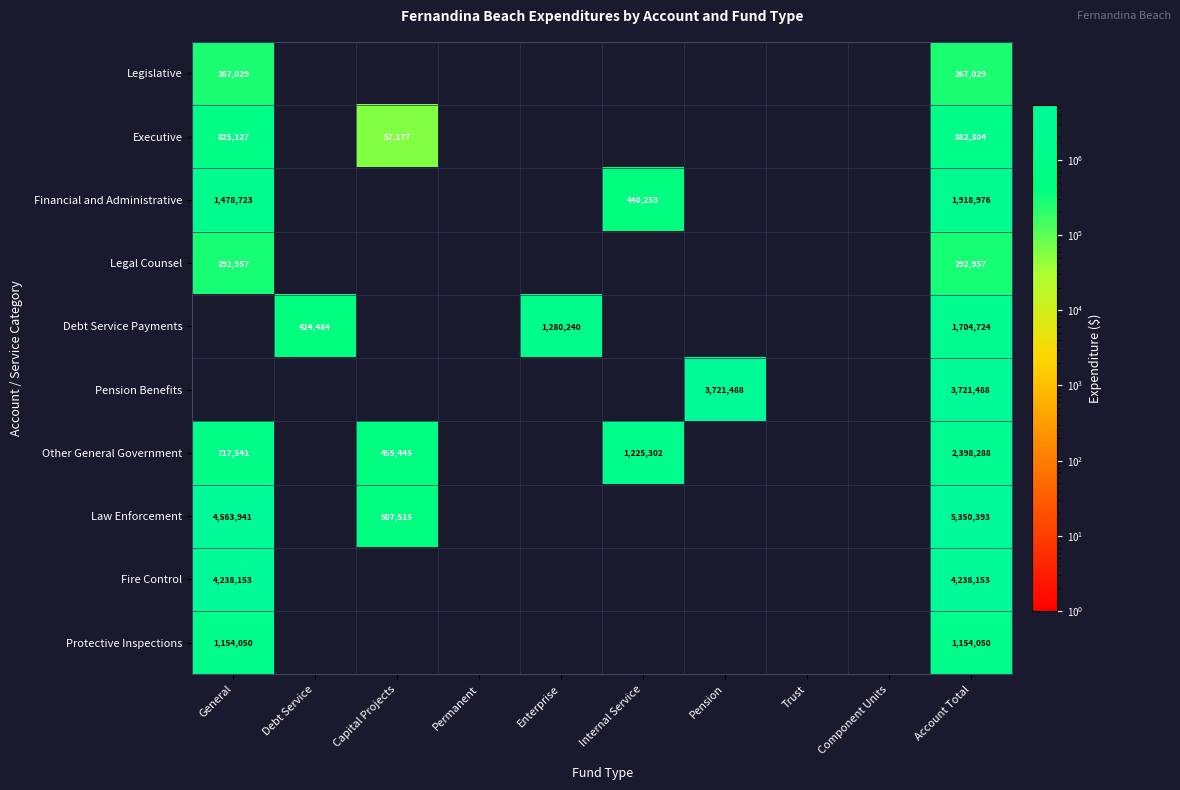

Which has a higher value, Debt Service or Account Total?

Account Total